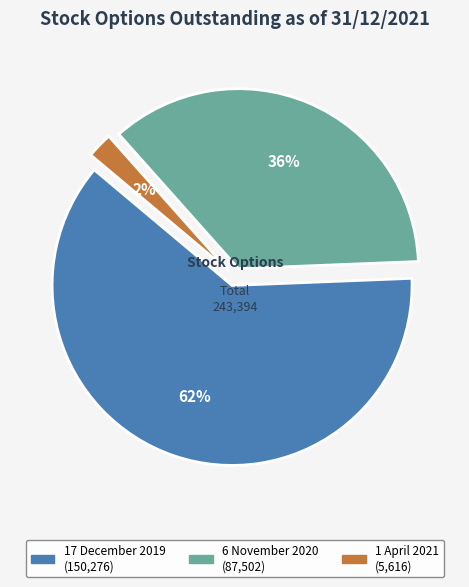

Which category has the biggest portion of the pie?

17 December 2019